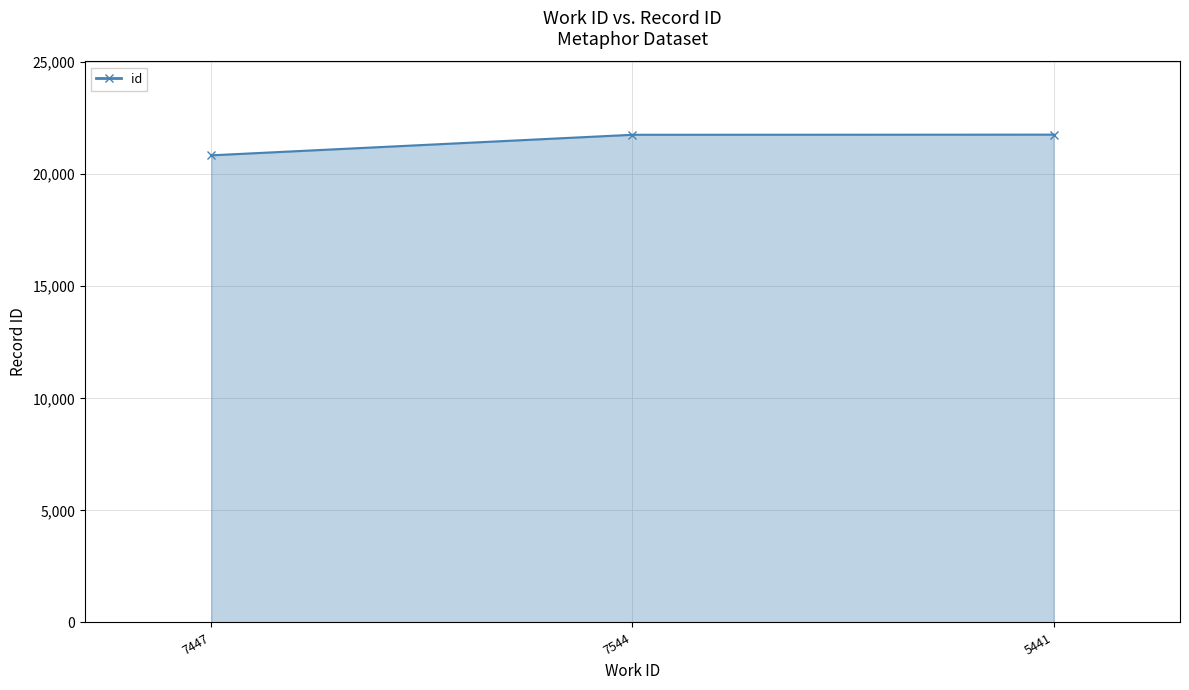

What is the average value?

21452